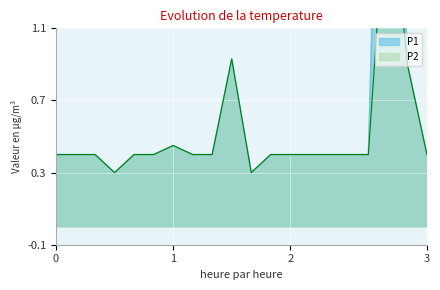

What is the average value of the P2 series?

0.5